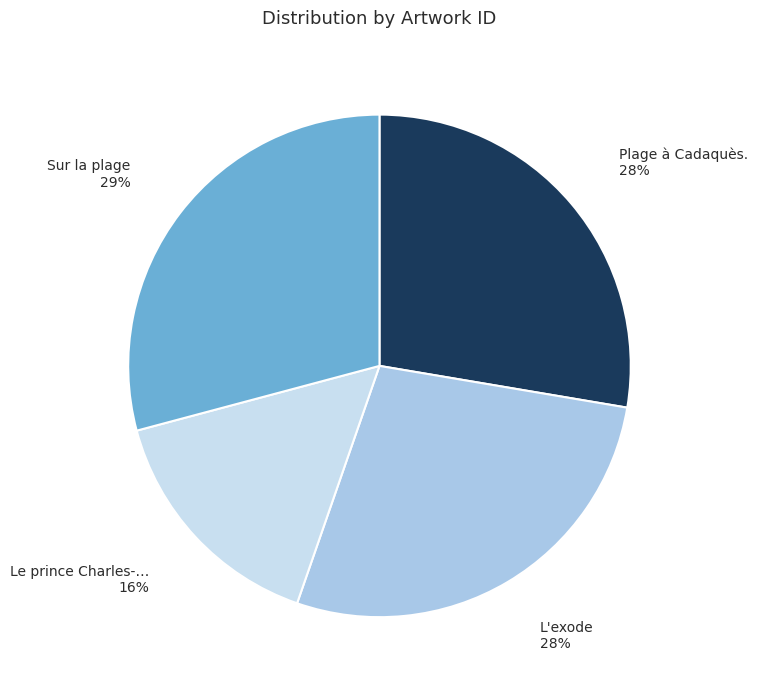

Is there a majority slice in this chart?

No